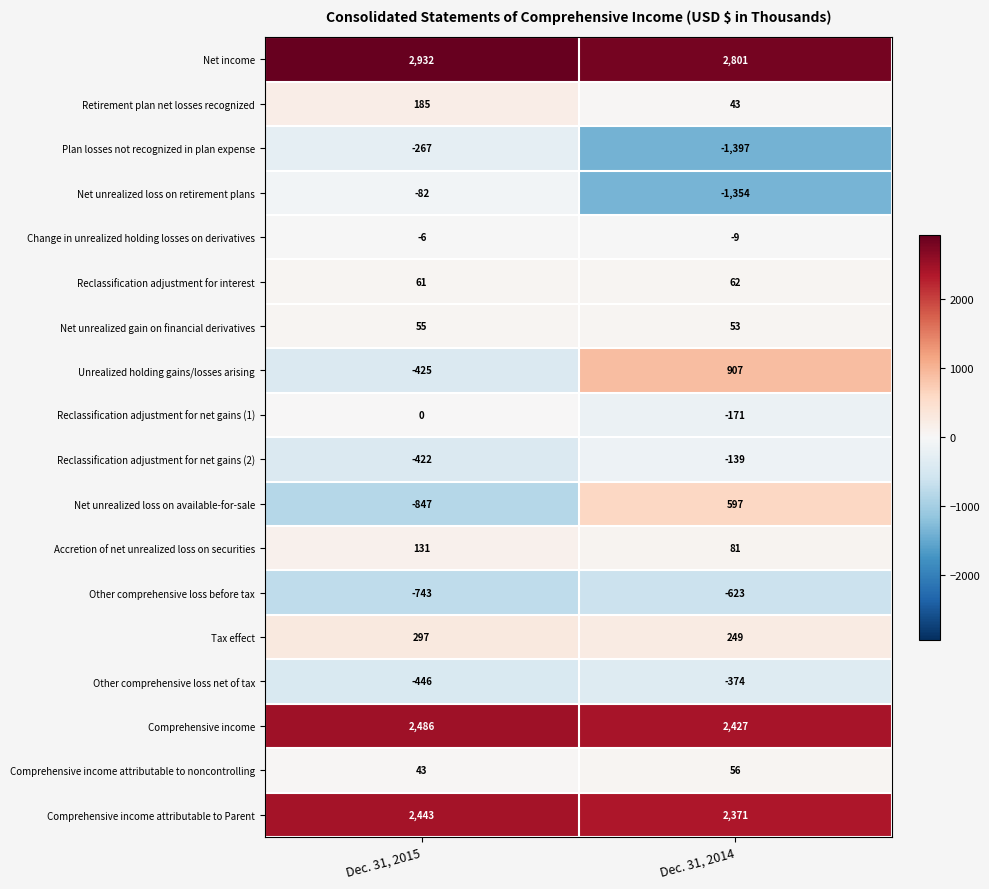

At how many categories does at least one series exceed 1334?

2